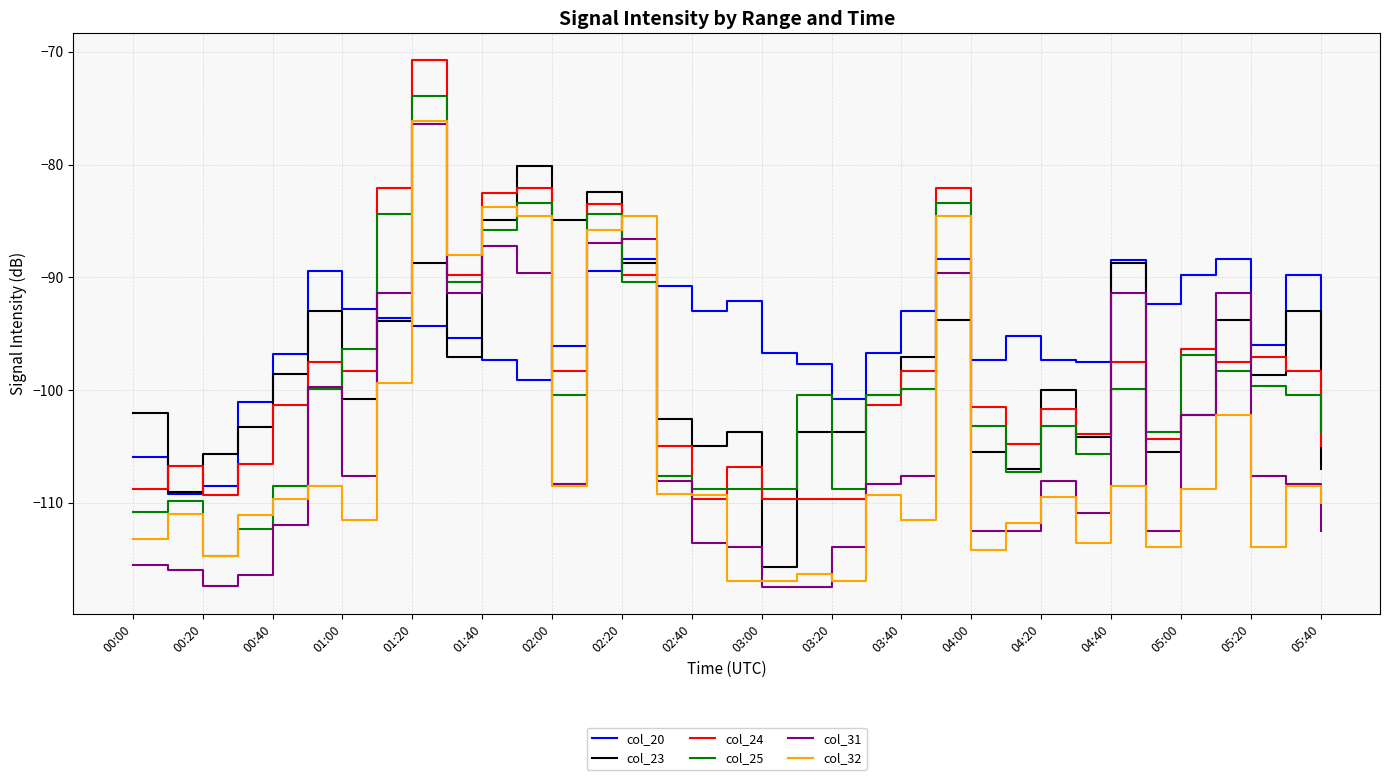

What is the greatest value displayed?

-70.7